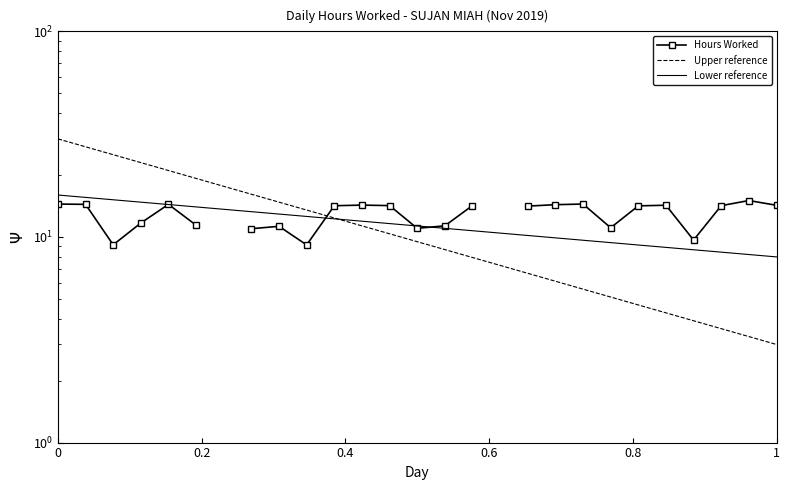

Which series has the widest spread of values?

Upper reference